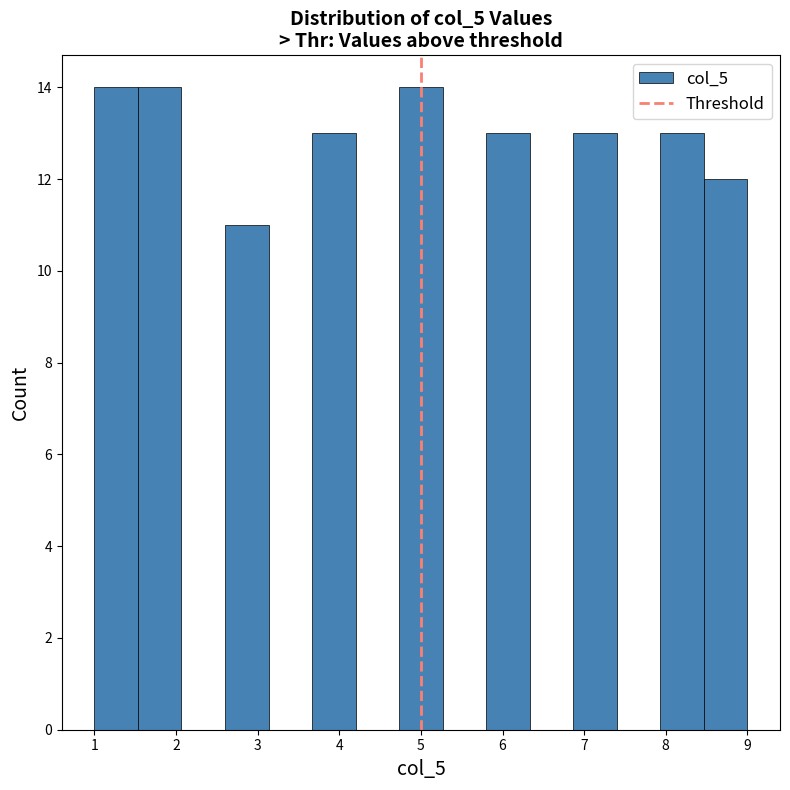

Reading left to right, list every bar in this chart as the range it spans on the x-axis followed by its height. Neither the bar edges nor the heights are printed on the chart, so give them approximately, as read against the axes.

1.0 to 1.5: 14
1.5 to 2.1: 14
2.1 to 2.6: 0
2.6 to 3.1: 11
3.1 to 3.7: 0
3.7 to 4.2: 13
4.2 to 4.7: 0
4.7 to 5.3: 14
5.3 to 5.8: 0
5.8 to 6.3: 13
6.3 to 6.9: 0
6.9 to 7.4: 13
7.4 to 7.9: 0
7.9 to 8.5: 13
8.5 to 9.0: 12